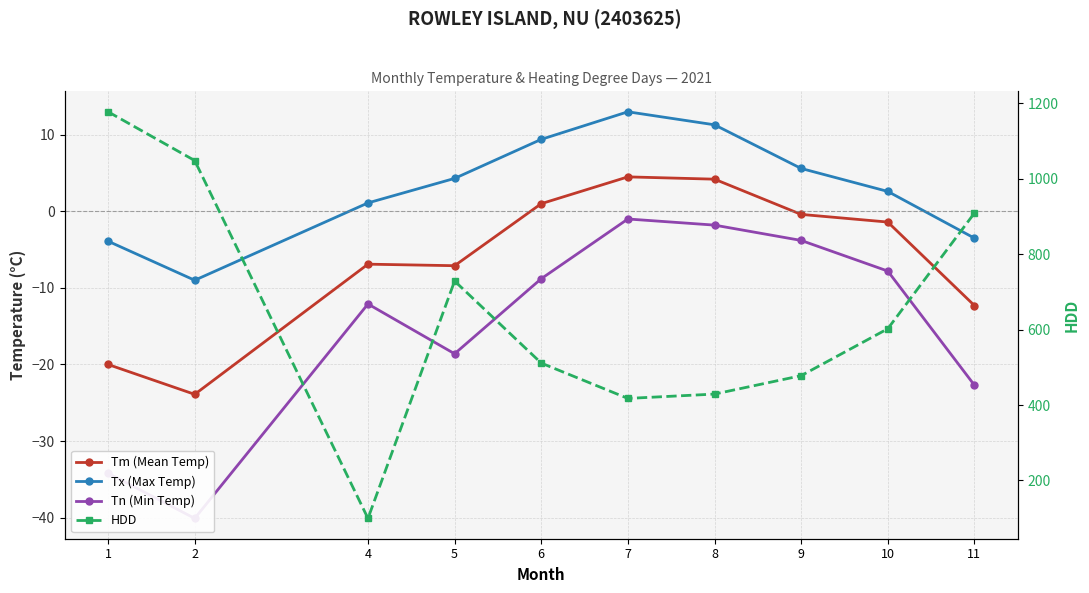

Which series has the widest spread of values?

HDD